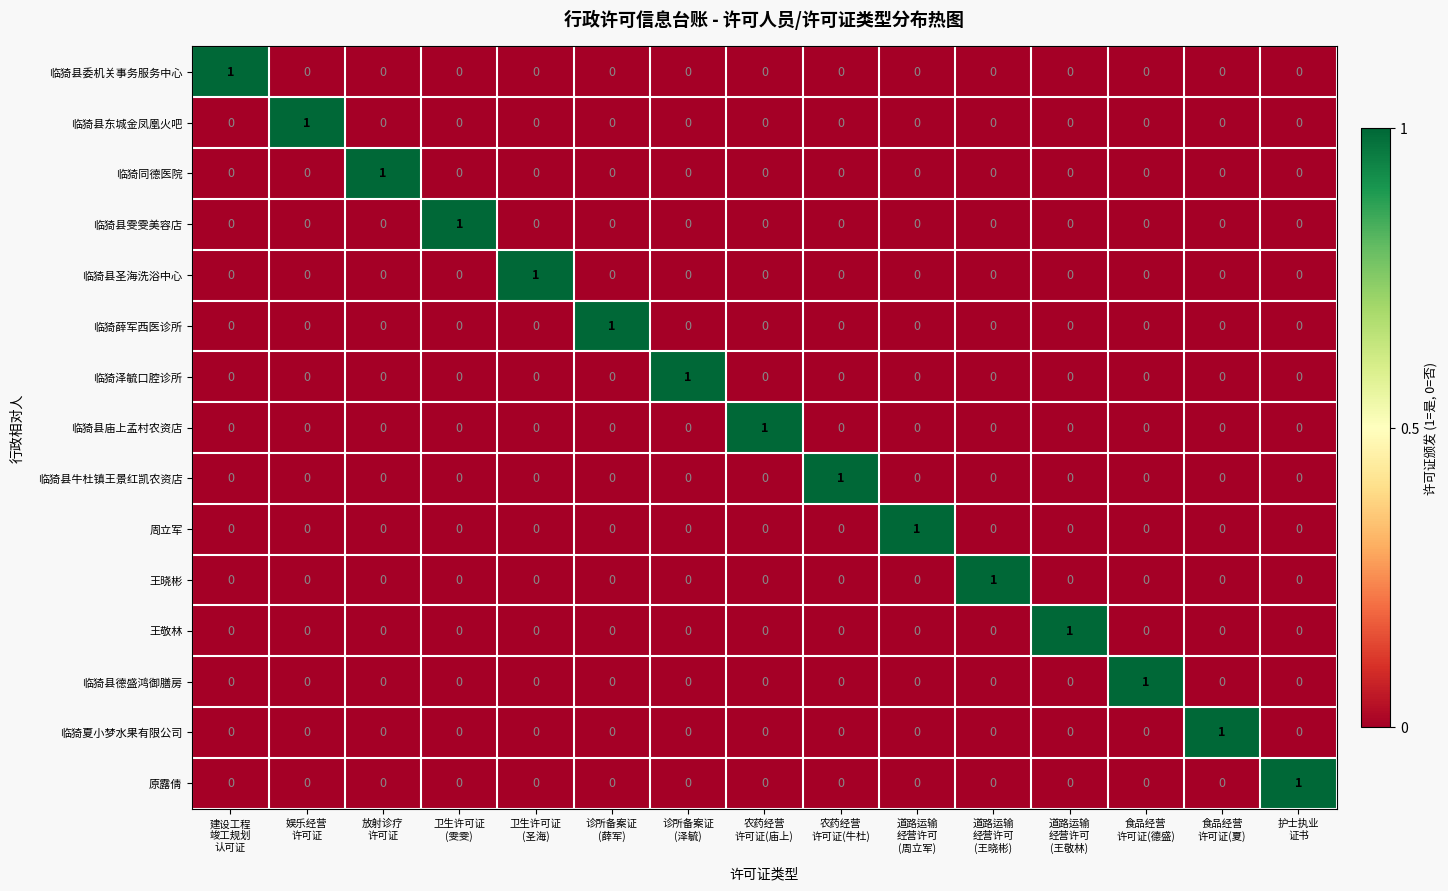

Count the 王晓彬 values in the range 0 to 1.

15